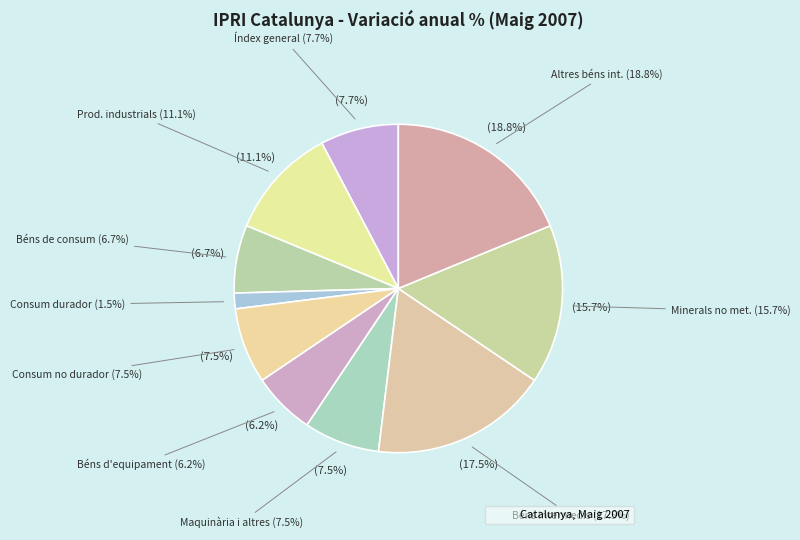

Which slice is the largest?

Altres béns intermedis